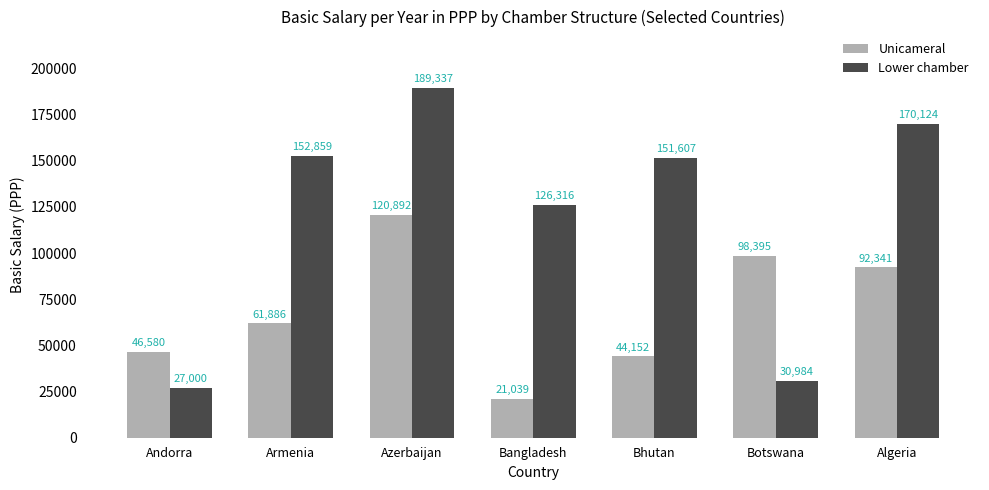

What is the label of the 2nd bar from the left?

Armenia